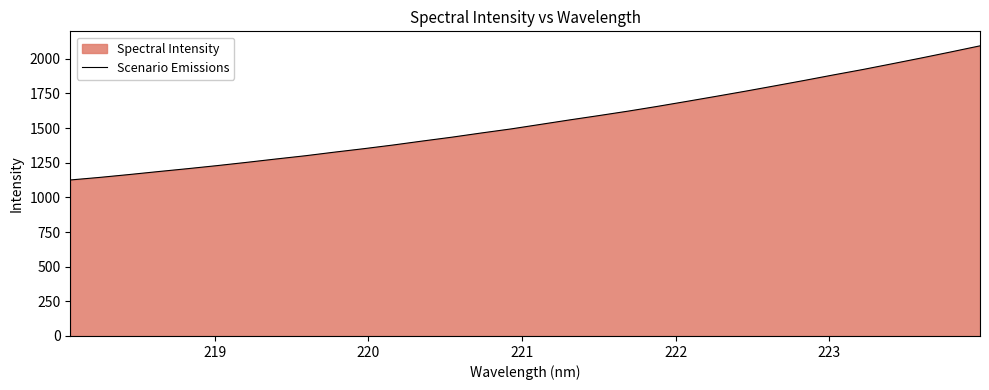

How many lines are shown in the chart?

1